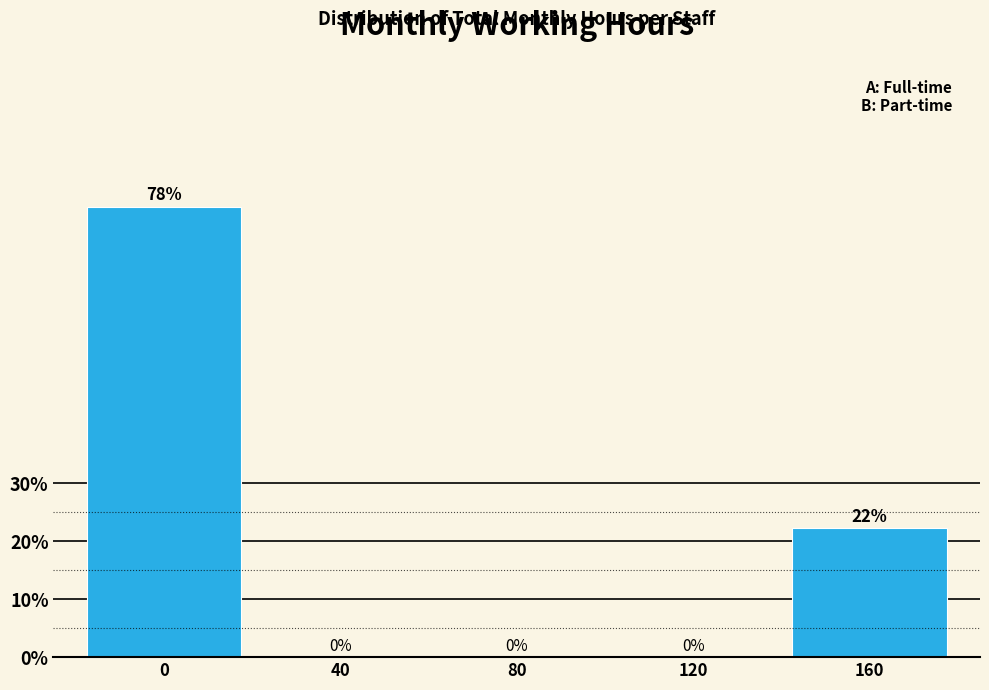

Where is the data nearest to the value 38?

160